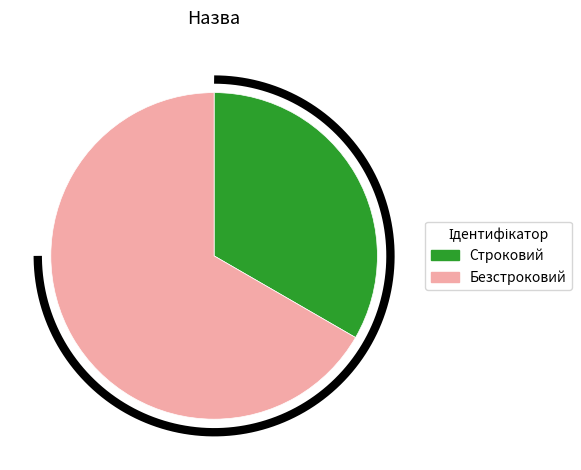

What is the largest slice in the pie chart?

Безстроковий